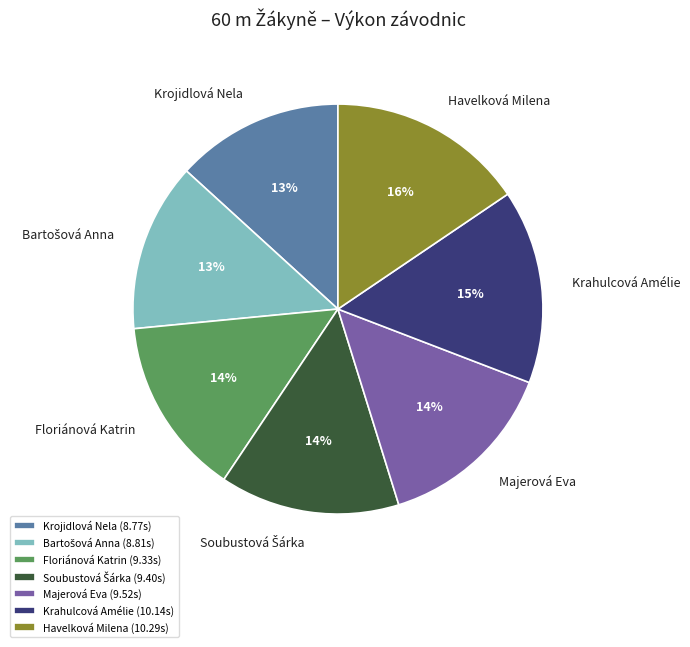

To the nearest percent, what is the average slice percentage?

14%